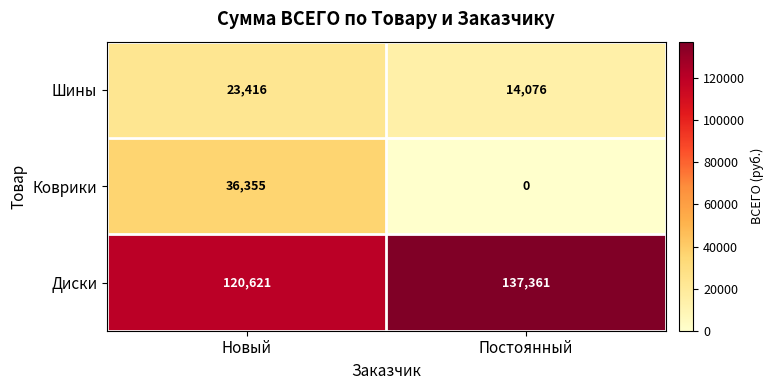

The value of Диски at Постоянный is 137361. True or false?

True